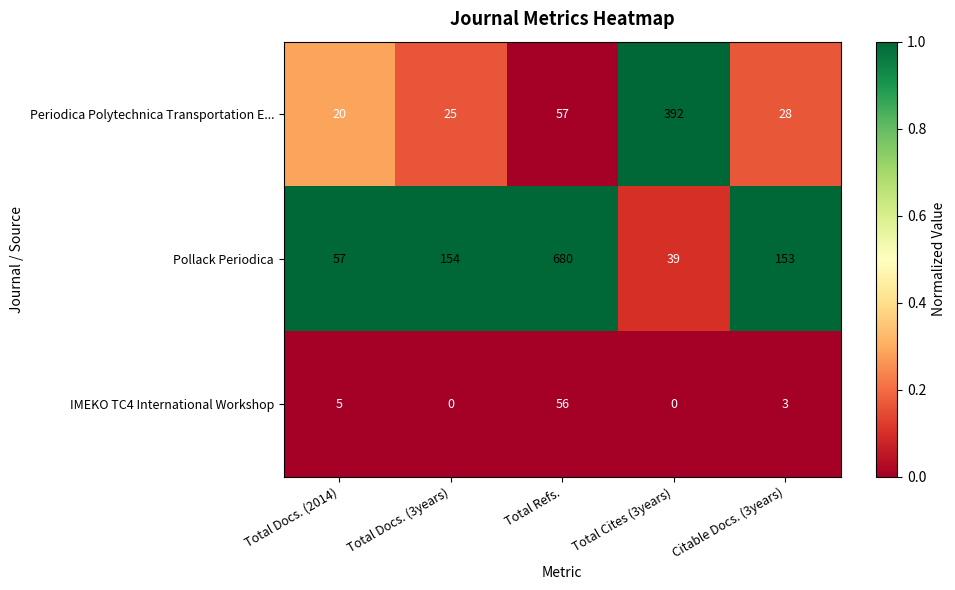

What is the sum of the Pollack Periodica values at Total Docs. (3years) and Total Cites (3years)?

193